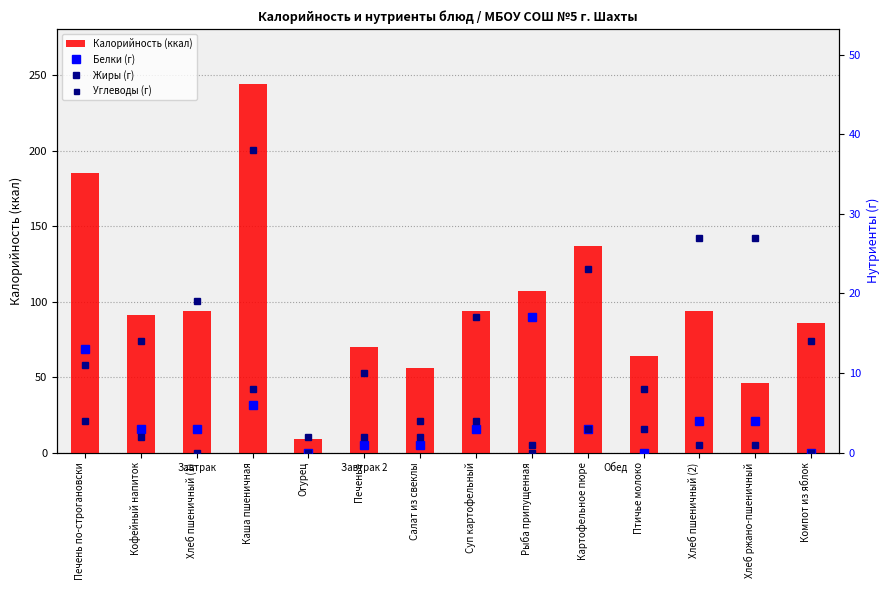

What is the highest value of the Жиры (г) series?

11